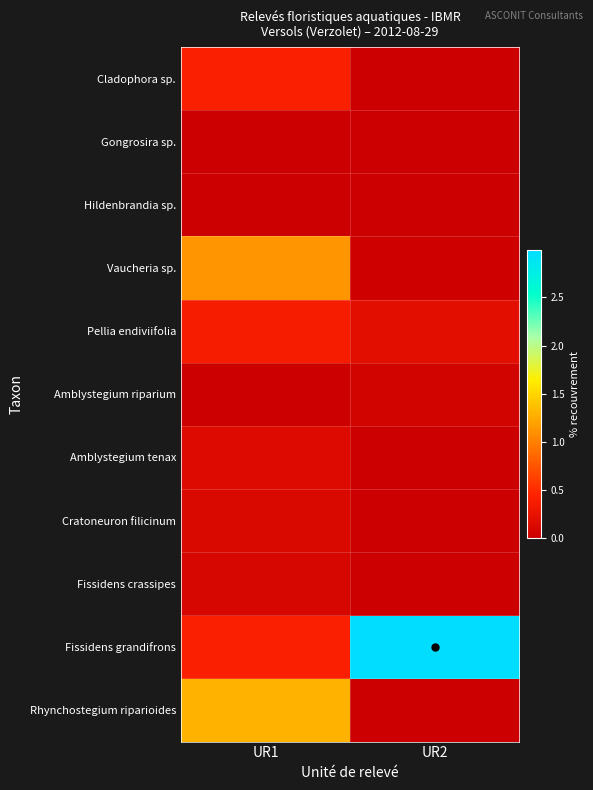

What is the total value across all series at UR1?

4.0